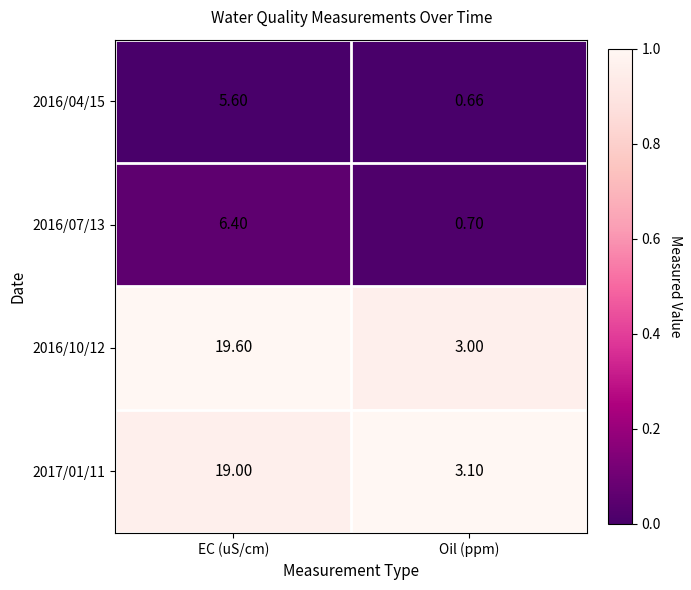

At which category does the chart reach its minimum across all series?

Oil (ppm)